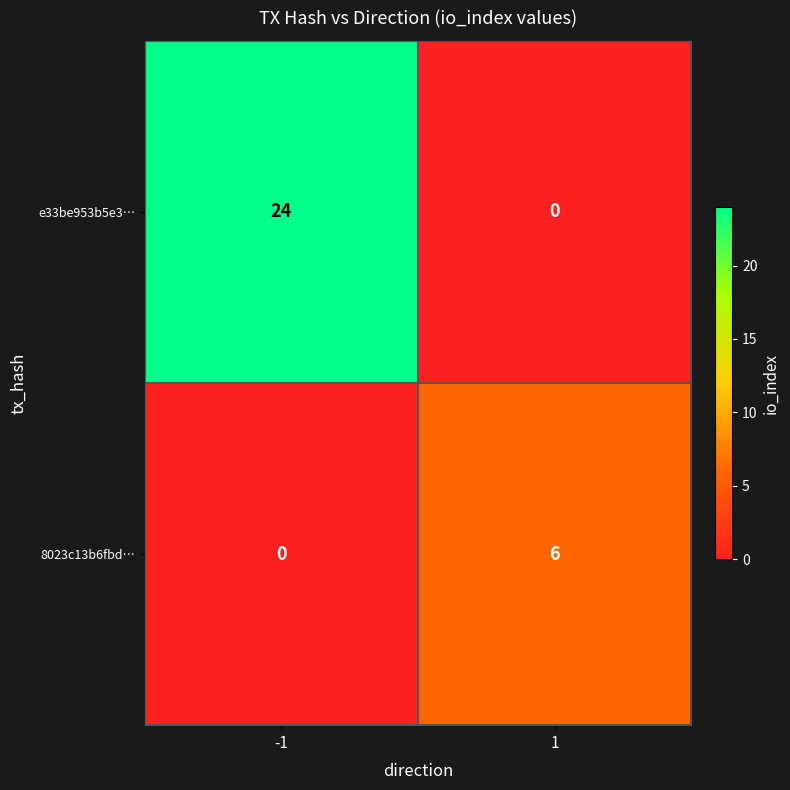

What is the average value of the e33be953b5e3… series?

12